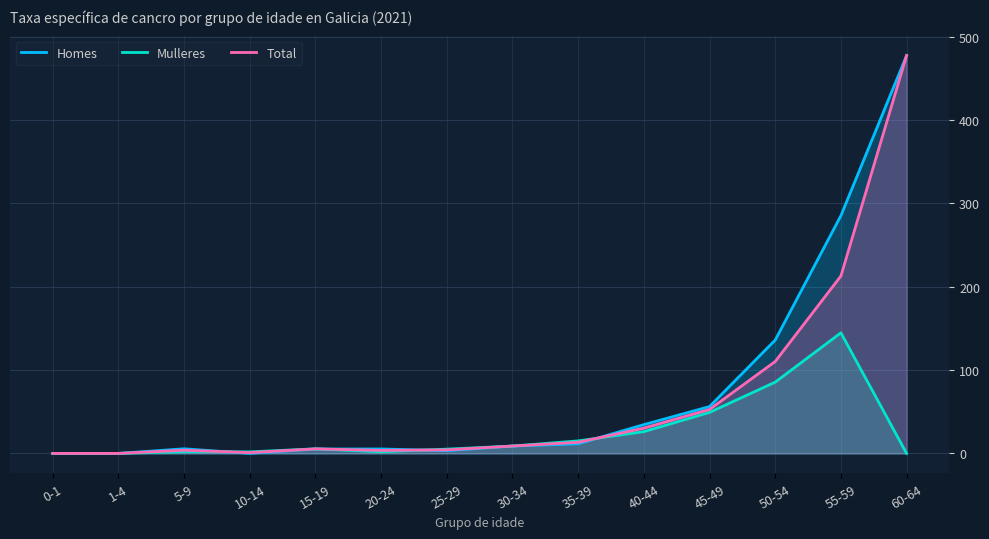

True or false: Homes and Mulleres intersect in this chart.

True